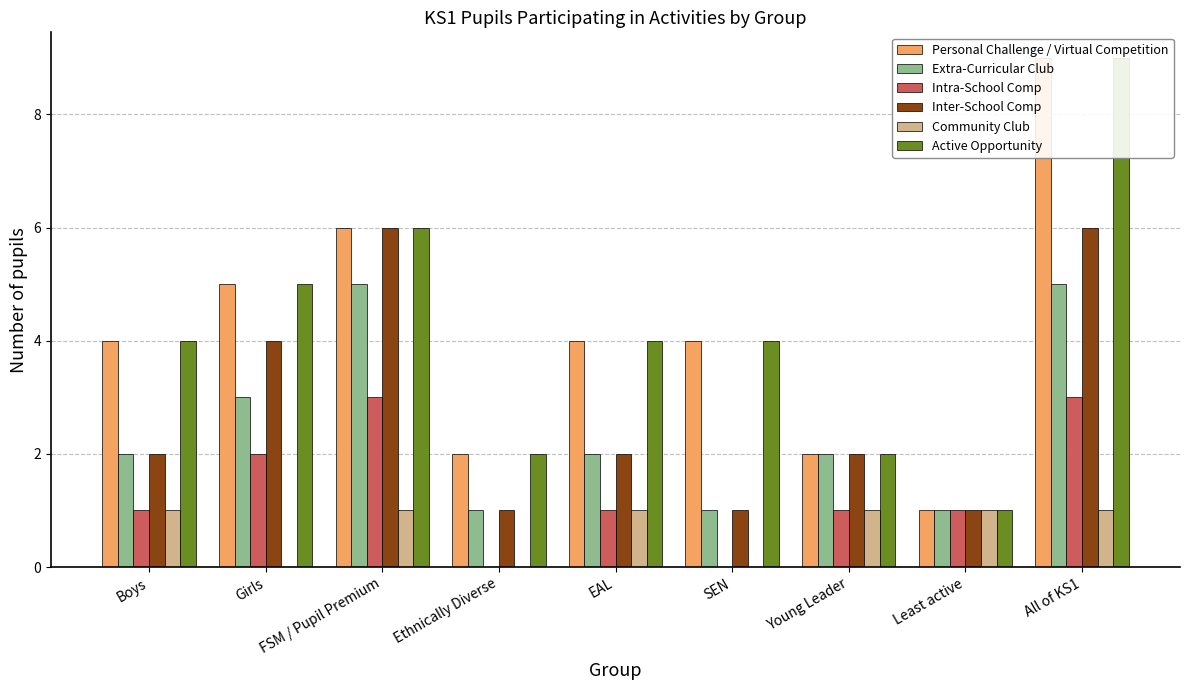

Reading right to left, transcribe all the data shown in this chart.

Personal Challenge / Virtual Competition: All of KS1=9	Least active=1	Young Leader=2	SEN=4	EAL=4	Ethnically Diverse=2	FSM / Pupil Premium=6	Girls=5	Boys=4
Extra-Curricular Club: All of KS1=5	Least active=1	Young Leader=2	SEN=1	EAL=2	Ethnically Diverse=1	FSM / Pupil Premium=5	Girls=3	Boys=2
Intra-School Comp: All of KS1=3	Least active=1	Young Leader=1	SEN=0	EAL=1	Ethnically Diverse=0	FSM / Pupil Premium=3	Girls=2	Boys=1
Inter-School Comp: All of KS1=6	Least active=1	Young Leader=2	SEN=1	EAL=2	Ethnically Diverse=1	FSM / Pupil Premium=6	Girls=4	Boys=2
Community Club: All of KS1=1	Least active=1	Young Leader=1	SEN=0	EAL=1	Ethnically Diverse=0	FSM / Pupil Premium=1	Girls=0	Boys=1
Active Opportunity: All of KS1=9	Least active=1	Young Leader=2	SEN=4	EAL=4	Ethnically Diverse=2	FSM / Pupil Premium=6	Girls=5	Boys=4